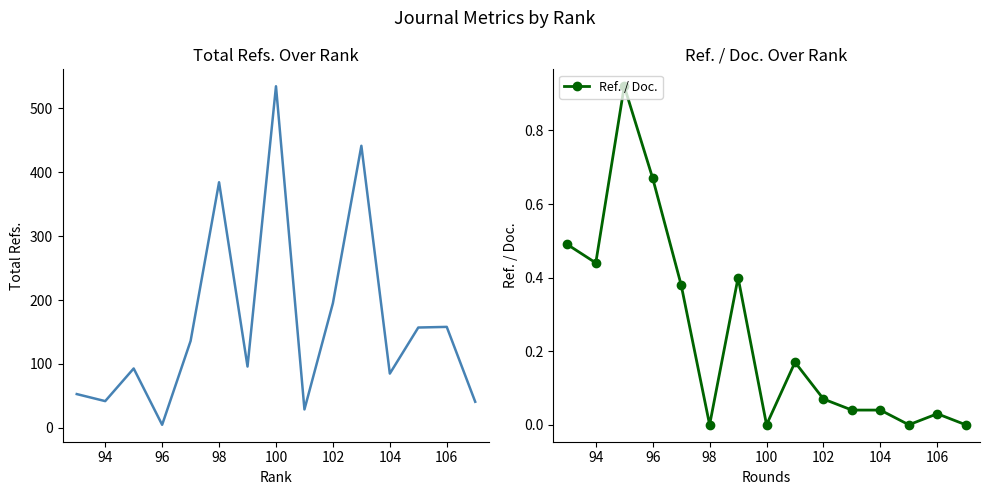

Where is Total Refs. nearest to the value 269?

102